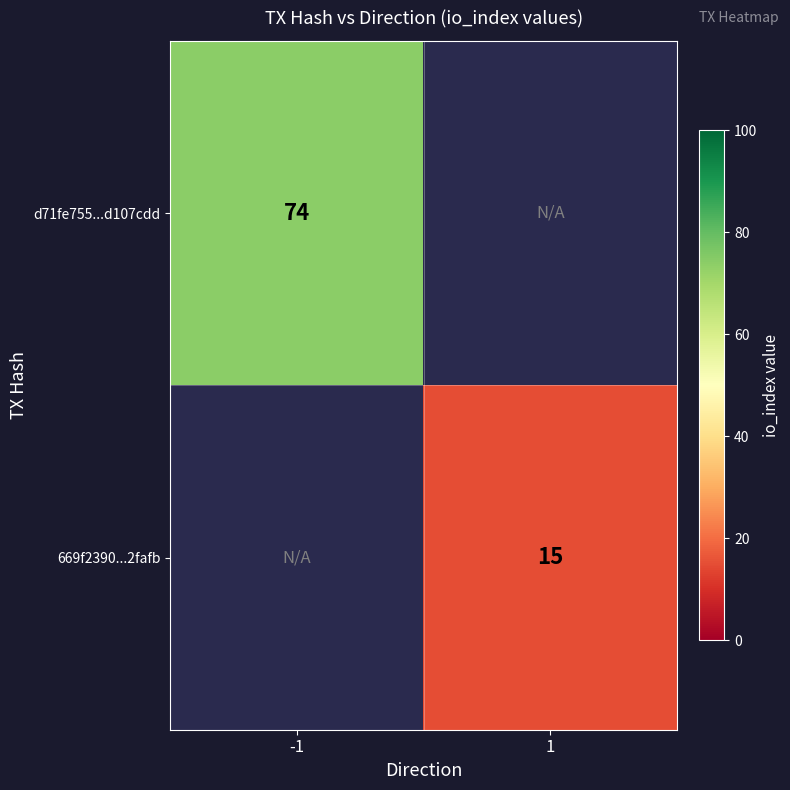

The value of 669f2390...2fafb at 1 is 5. True or false?

False